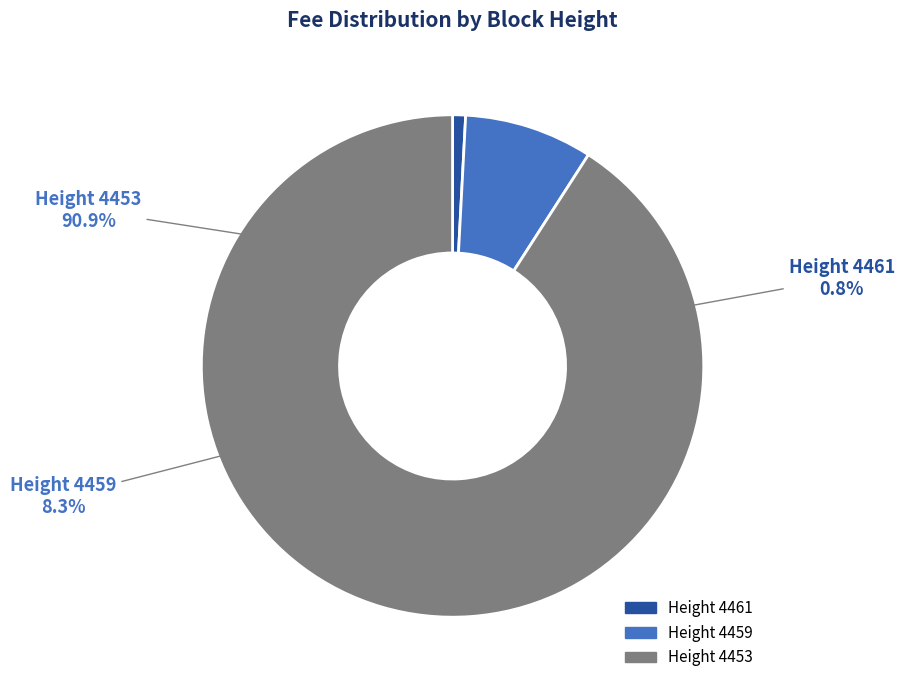

Which slice is the smallest?

4461